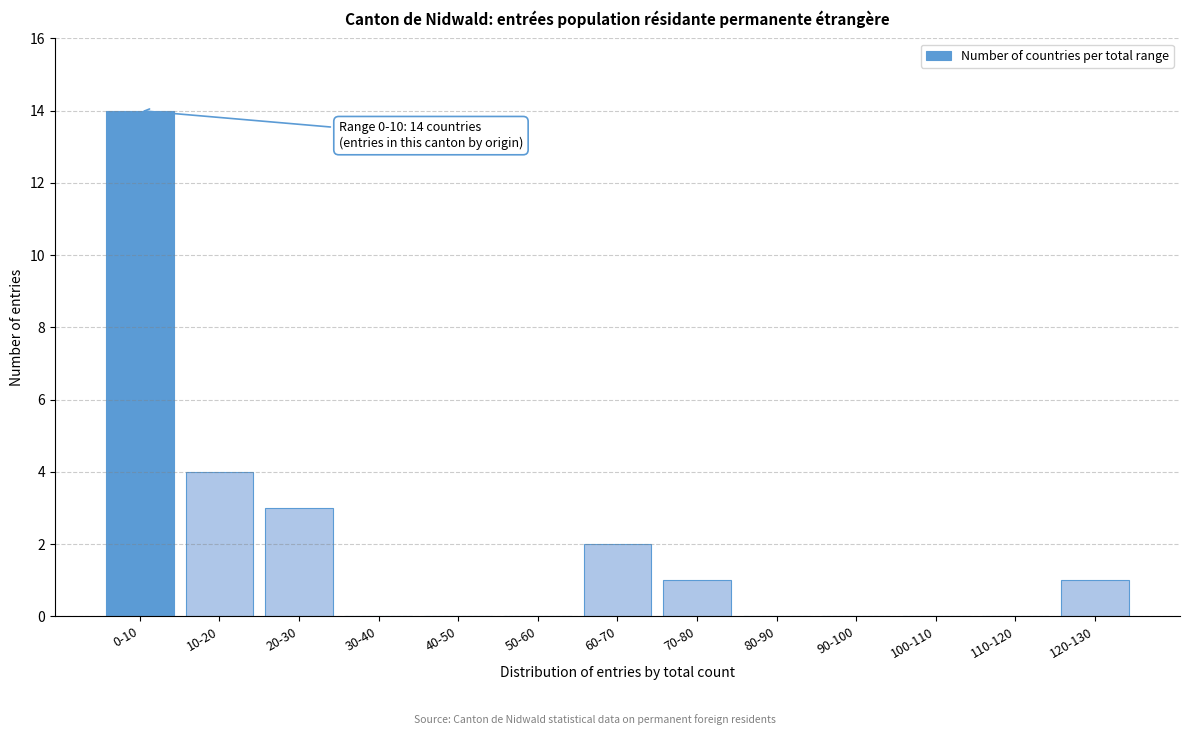

Reading right to left, what are all the values shown in this chart?

120-130=1	110-120=0	100-110=0	90-100=0	80-90=0	70-80=1	60-70=2	50-60=0	40-50=0	30-40=0	20-30=3	10-20=4	0-10=14